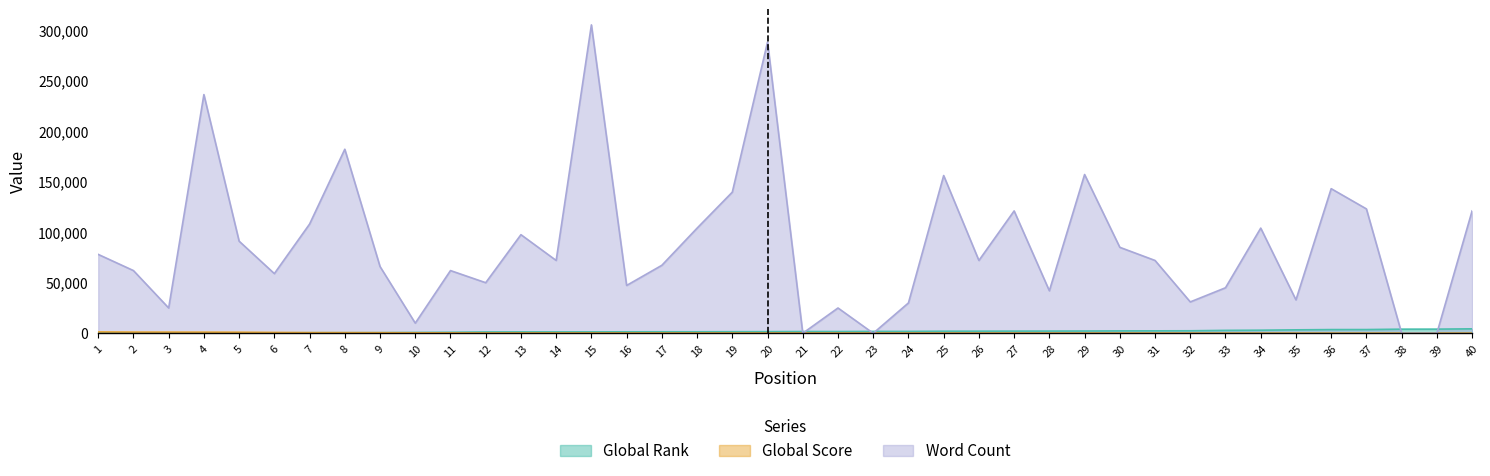

How many lines are shown in the chart?

3